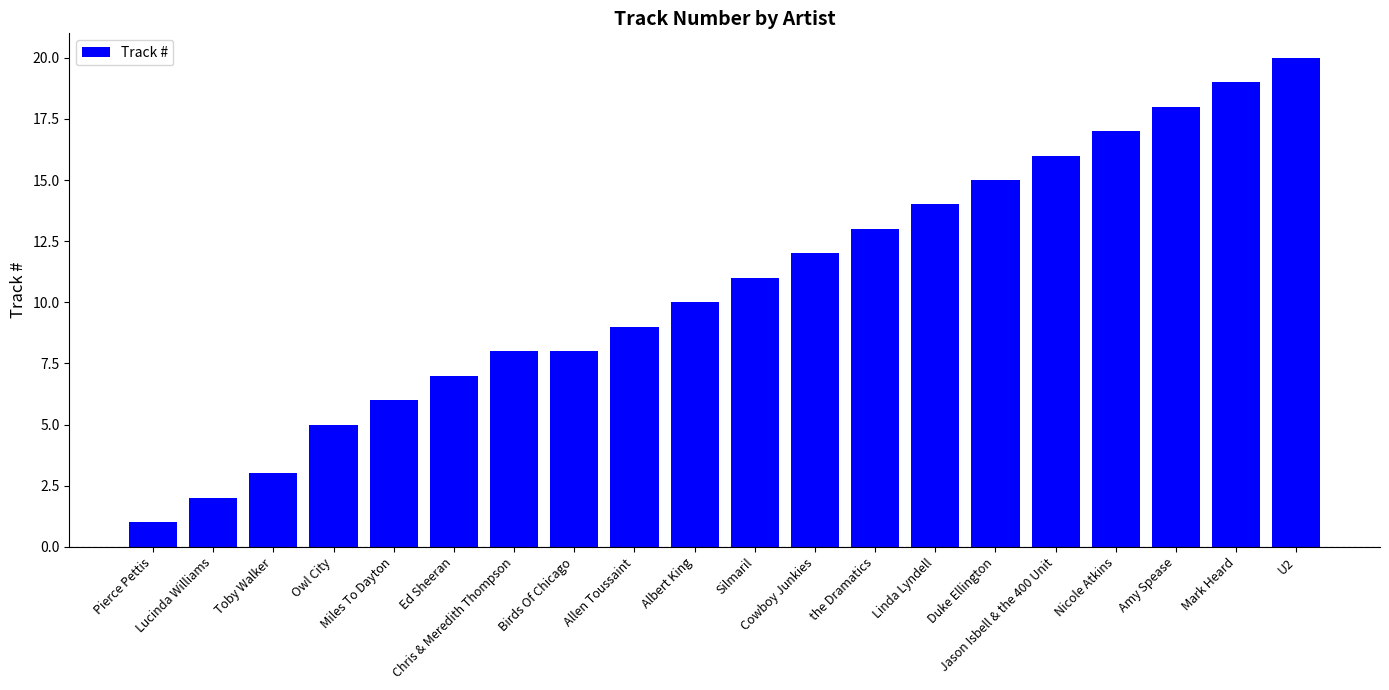

The value at Owl City is 8. True or false?

False